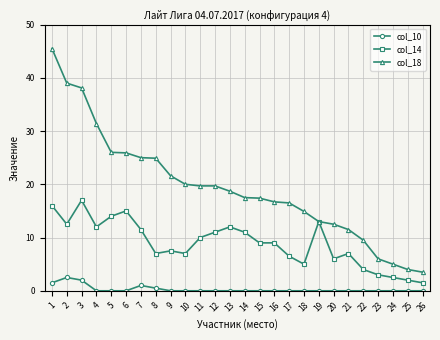

The col_18 series shows 39.0 at 2. True or false?

True